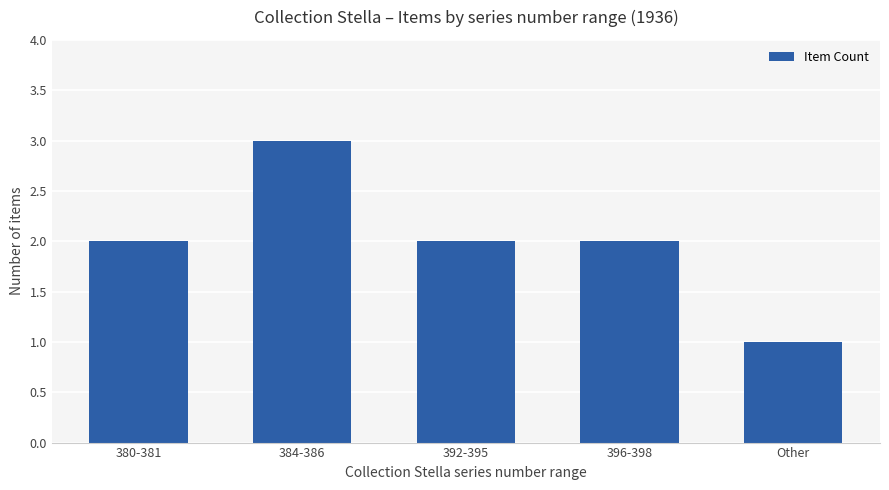

Reading left to right, what are all the values shown in this chart?

2	3	2	2	1